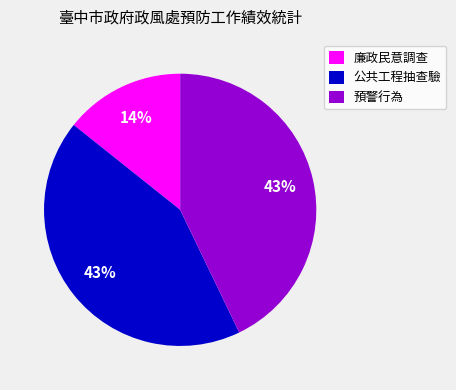

To the nearest percent, what is the average slice percentage?

33%